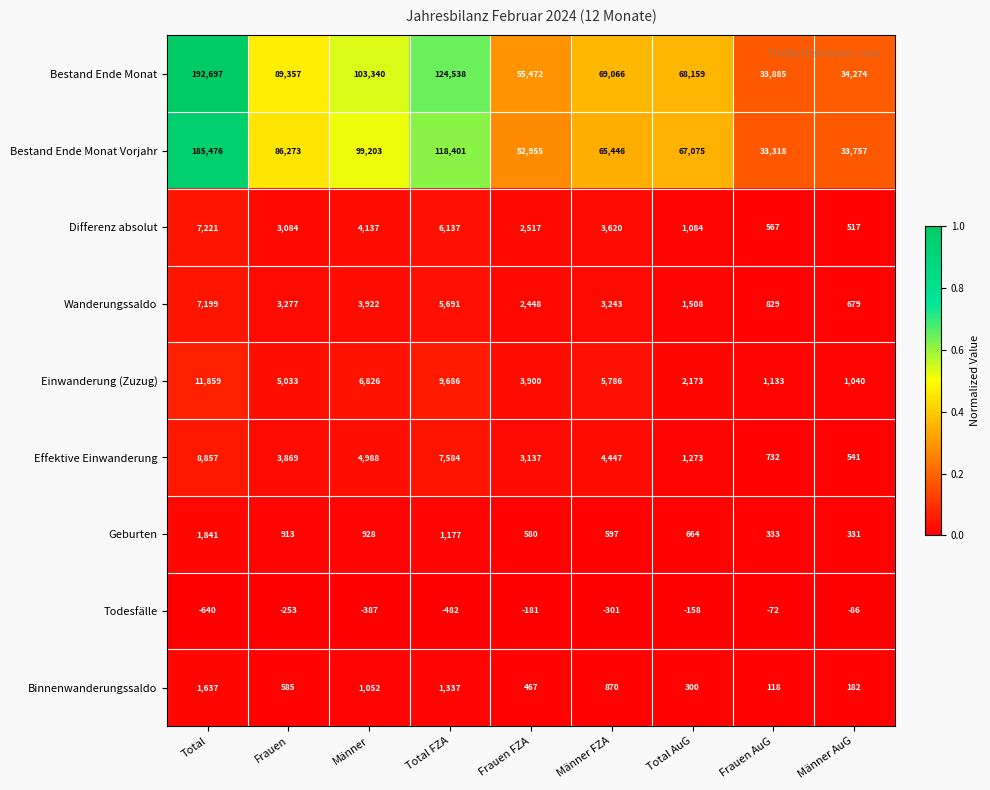

How many data points does each series have?

9